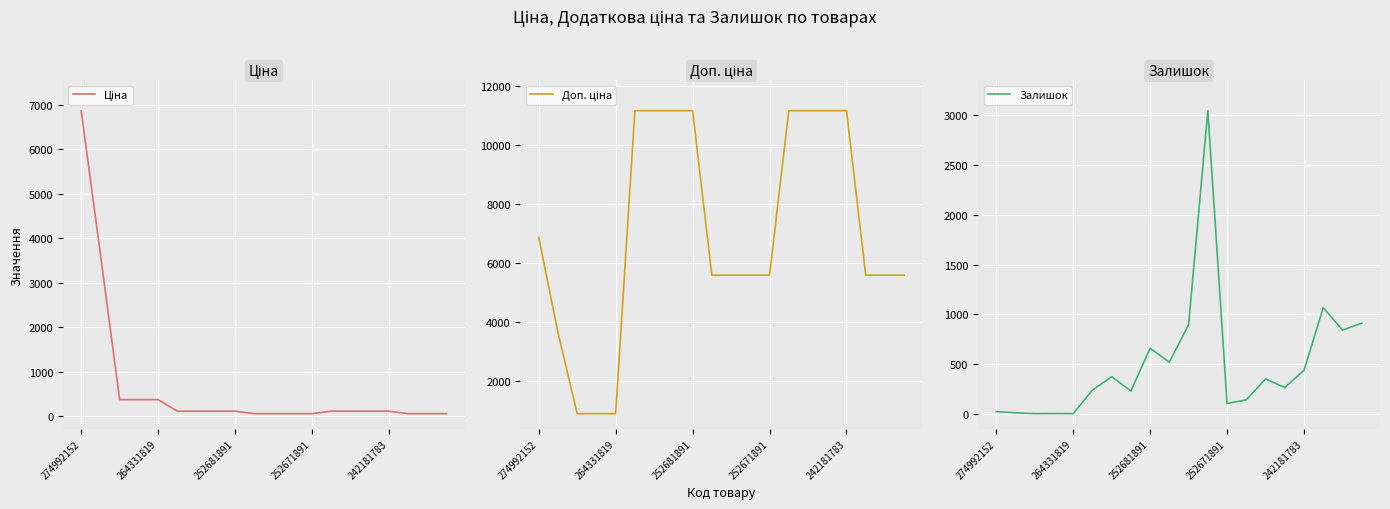

How many data points does each series have?

20